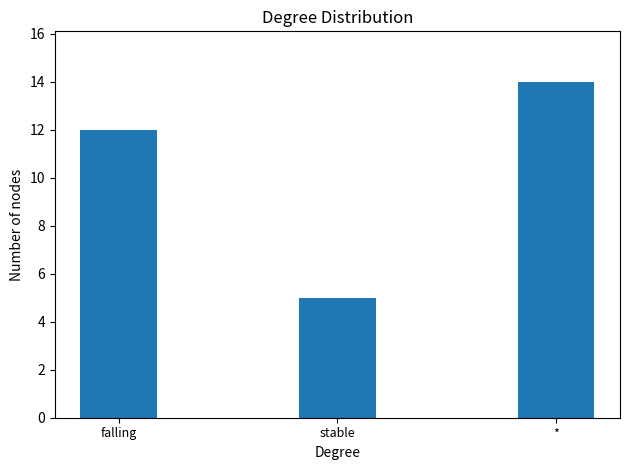

Count the values in the range 5 to 14.

3